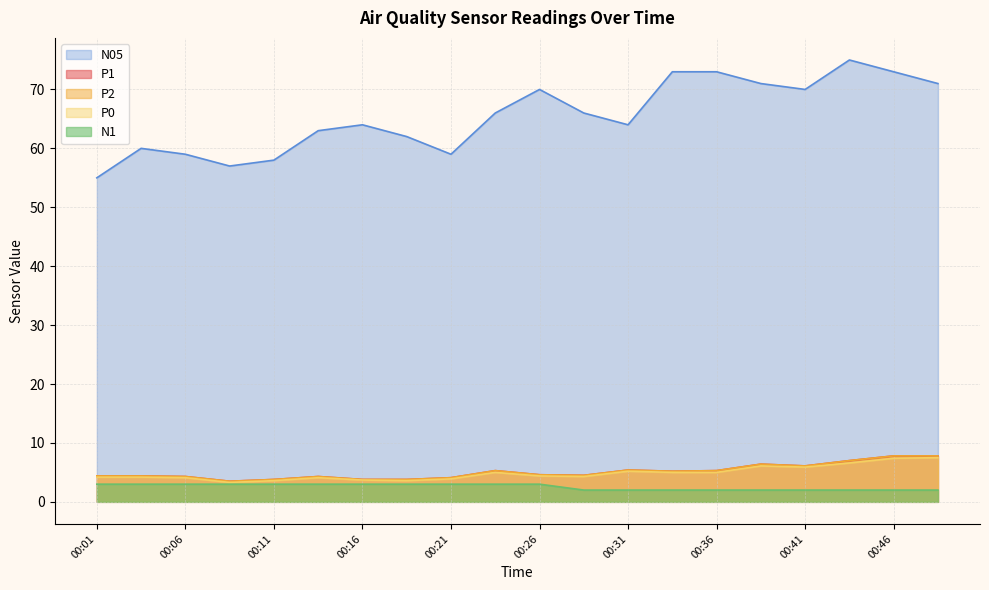

True or false: N1 and N05 intersect in this chart.

False